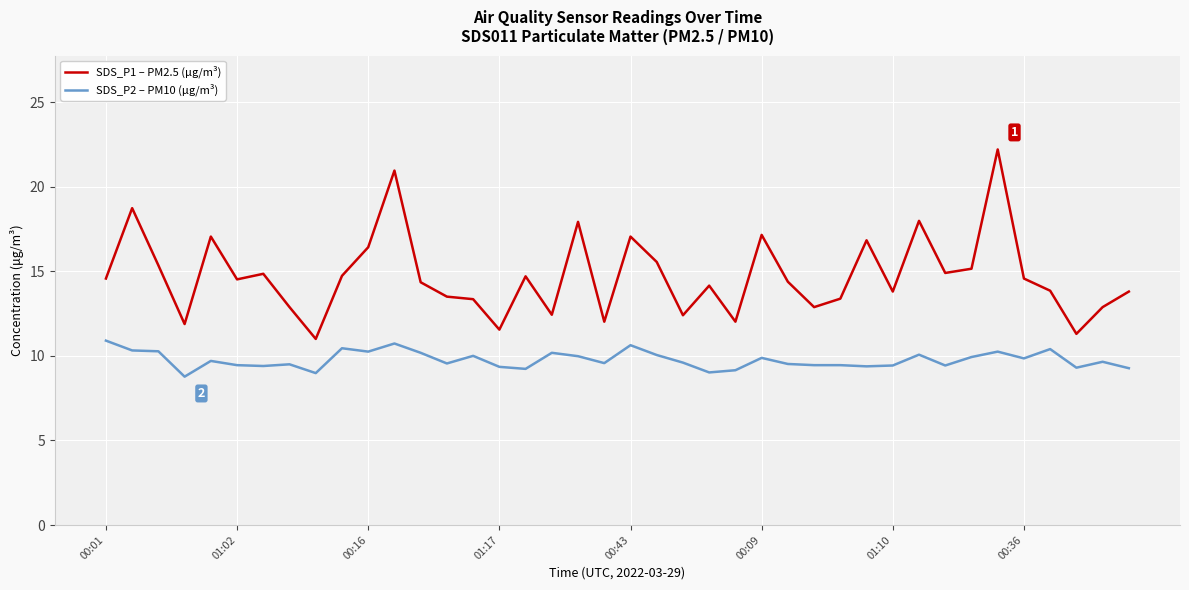

Rank the series by their average value, from highest to lowest.

SDS_P1 – PM2.5 (μg/m³), SDS_P2 – PM10 (μg/m³)